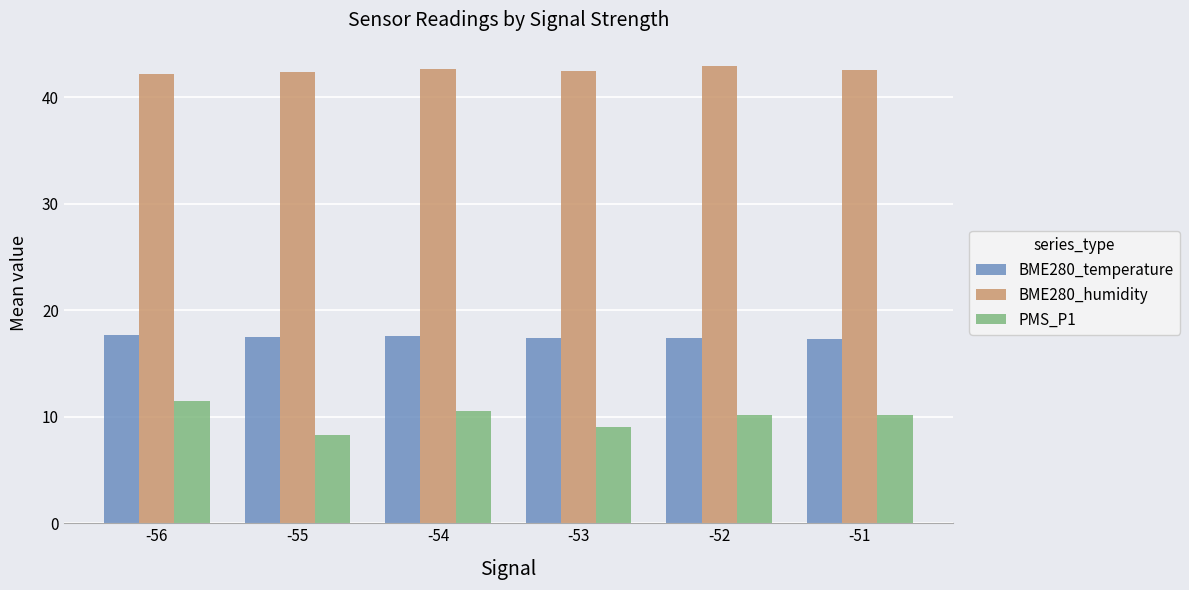

What are all the series names shown in the legend?

BME280_temperature, BME280_humidity, PMS_P1